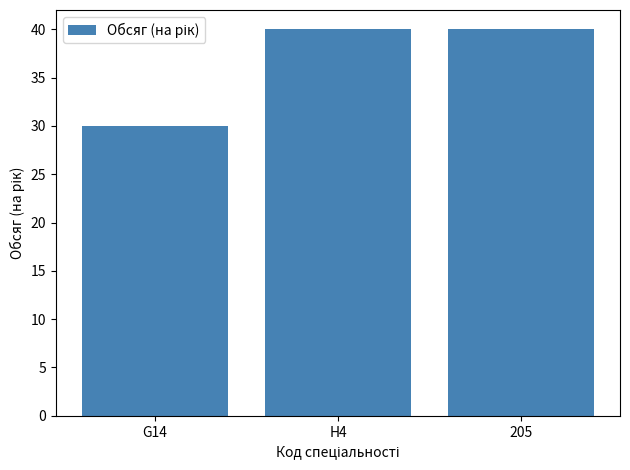

Reading right to left, extract all data points from this chart.

40	40	30